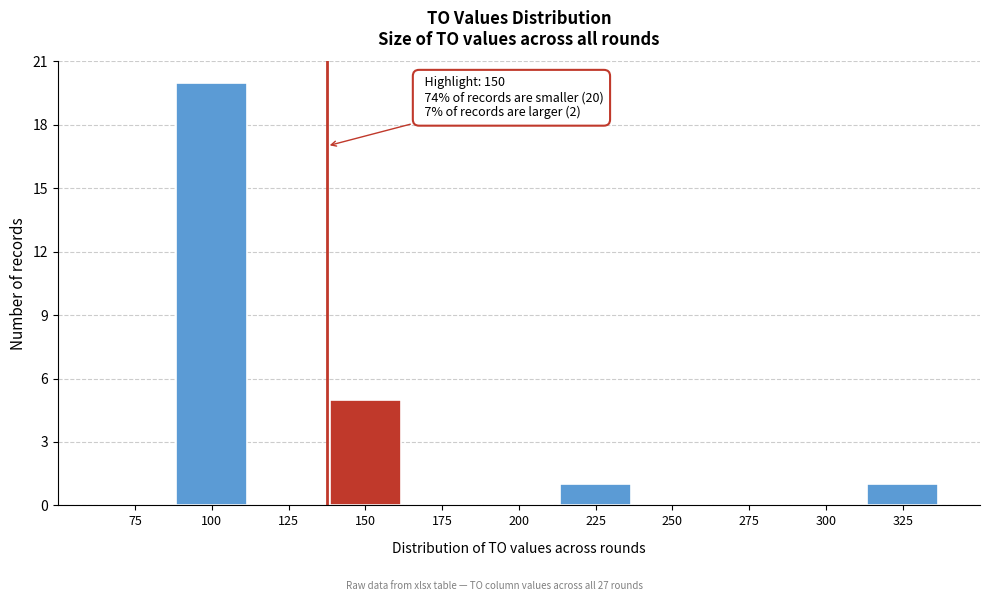

Reading left to right, list all the values displayed in this chart.

75=0	100=20	125=0	150=5	175=0	200=0	225=1	250=0	275=0	300=0	325=1